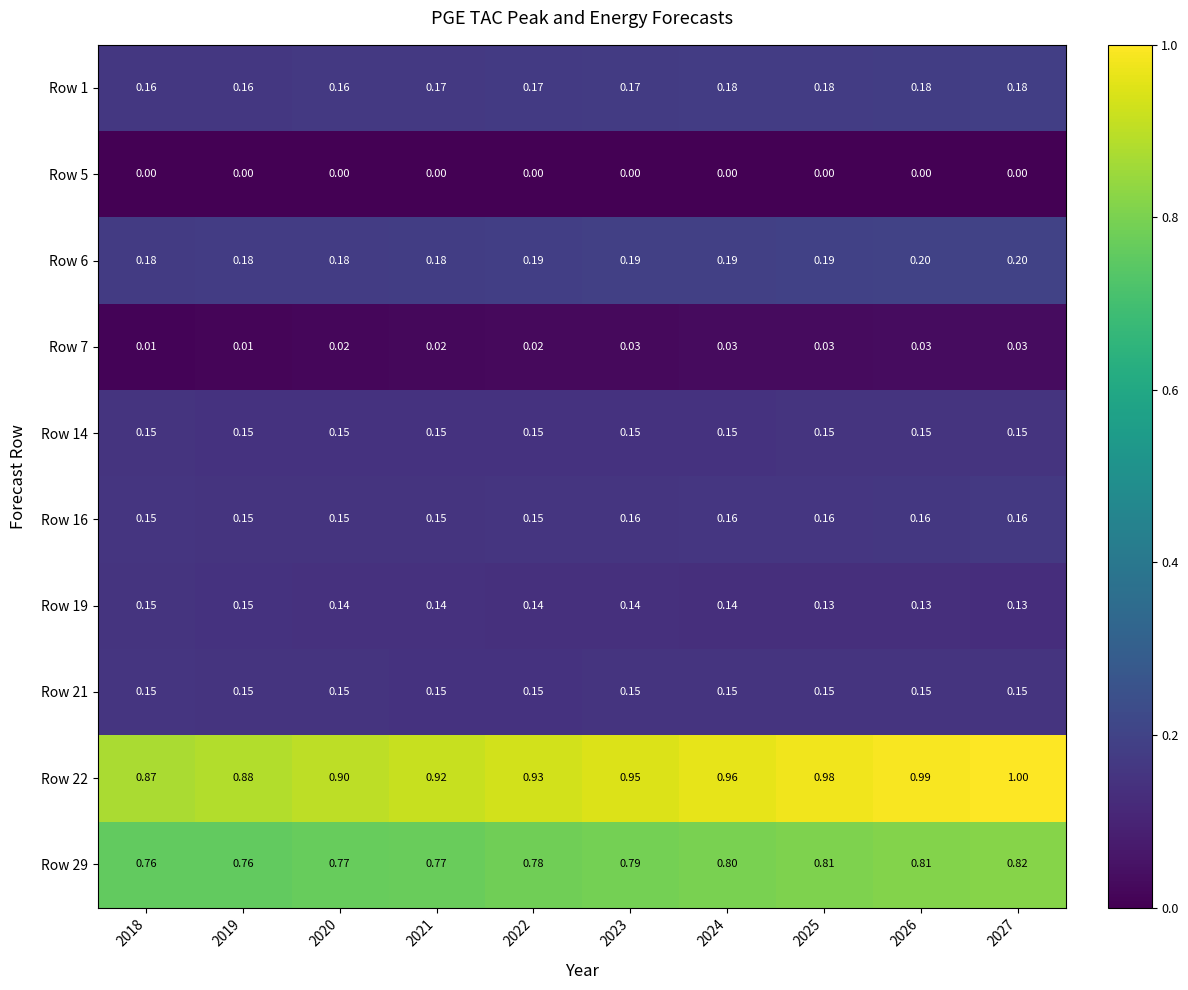

Is the value of Row 16 at 2023 greater than the value of Row 21 at 2020?

Yes